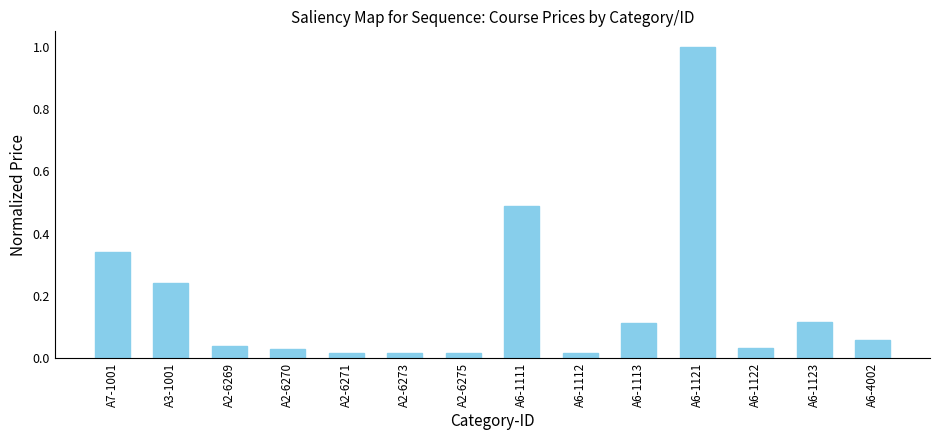

What is the maximum value shown in the chart?

1.0